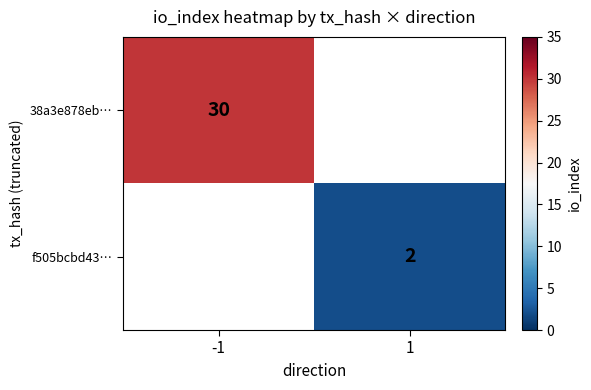

The value of 38a3e878eb… at -1 is 30. True or false?

True